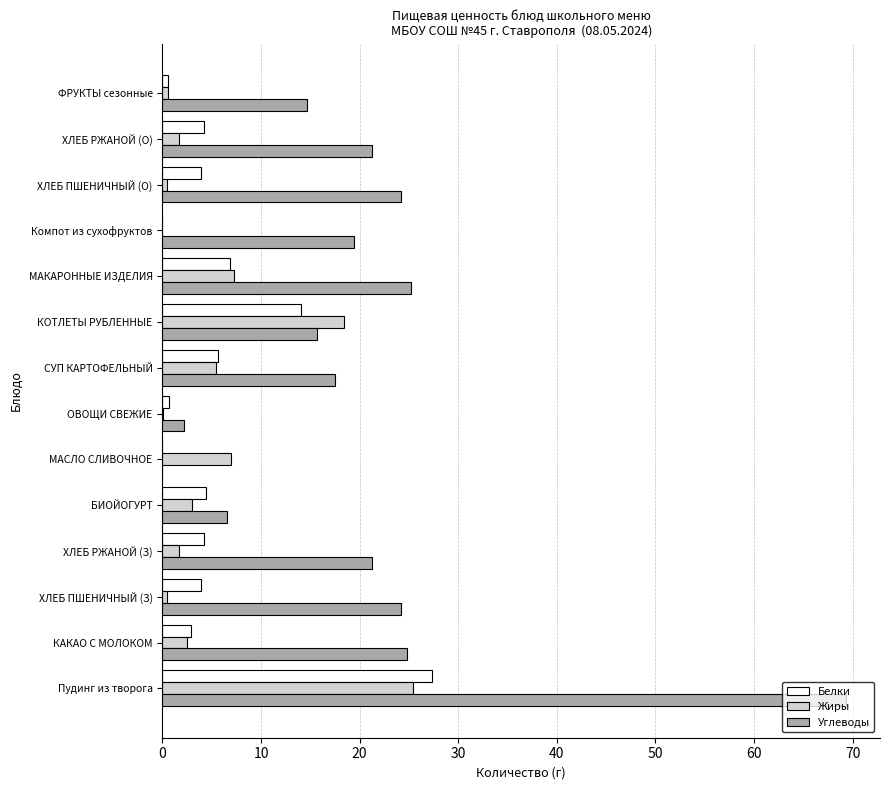

The Белки series shows 2.9 at КАКАО С МОЛОКОМ. True or false?

True